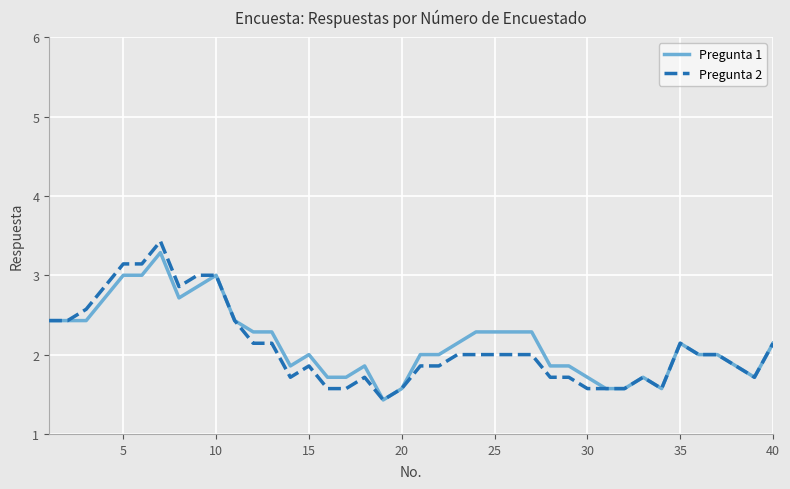

Which series has the largest range (max minus min)?

Pregunta 2